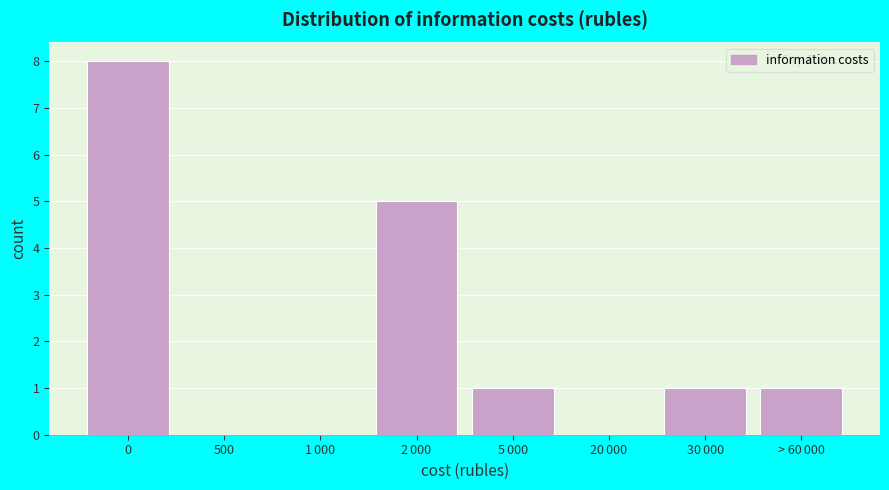

The value at 0 is 12. True or false?

False